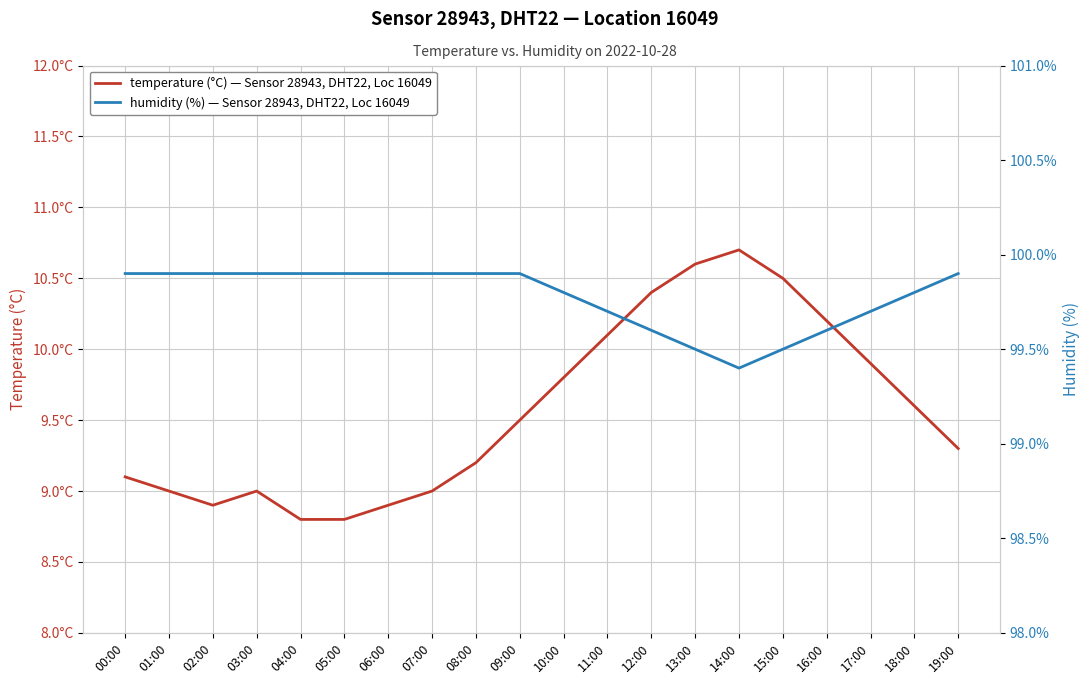

Is the value of temperature (°C) — Sensor 28943, DHT22, Loc 16049 at 14:00 greater than the value of humidity (%) — Sensor 28943, DHT22, Loc 16049 at 00:00?

No